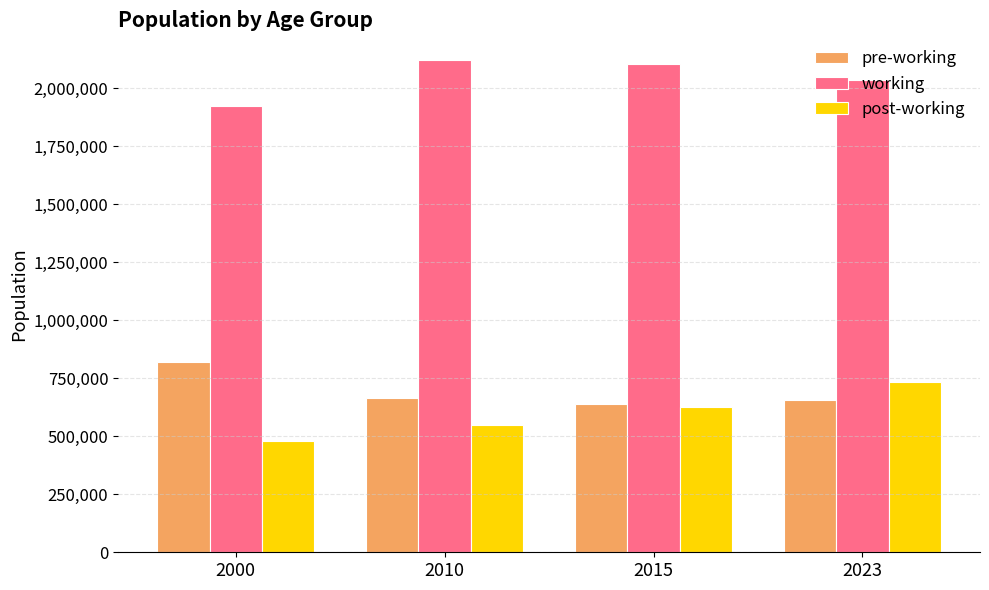

True or false: post-working has a value of 734198 at 2023.

True